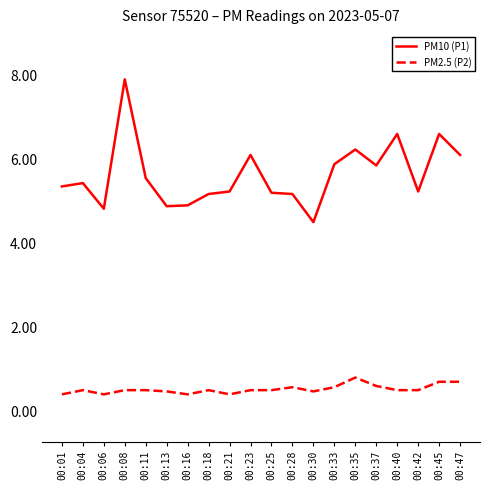

Where does the PM10 (P1) series first go above 5?

00:01